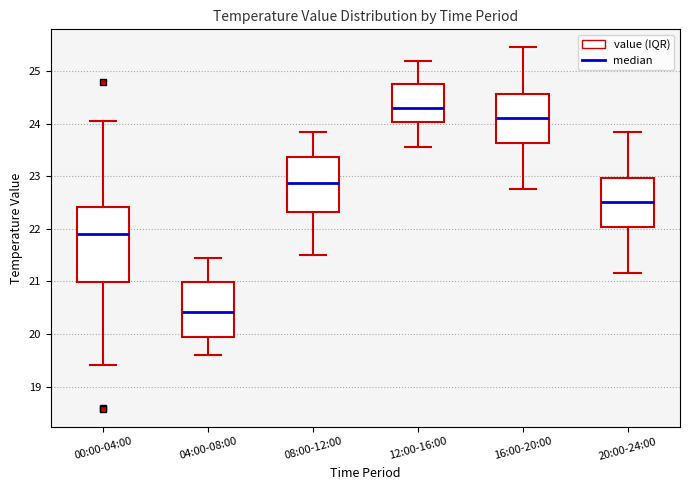

Reading left to right, transcribe this box plot: for each box, give where its median line is, the range the box spans, and where its two whiskers end, as read against the y-axis. The values are not printed on the chart, so give them approximately, as read against the axis.

00:00-04:00: median 21.9, box 21.0 to 22.4, whiskers 19.4 to 24.1
04:00-08:00: median 20.4, box 19.9 to 21.0, whiskers 19.6 to 21.5
08:00-12:00: median 22.9, box 22.3 to 23.4, whiskers 21.5 to 23.9
12:00-16:00: median 24.3, box 24.0 to 24.8, whiskers 23.6 to 25.2
16:00-20:00: median 24.1, box 23.6 to 24.6, whiskers 22.8 to 25.5
20:00-24:00: median 22.5, box 22.0 to 23.0, whiskers 21.2 to 23.9